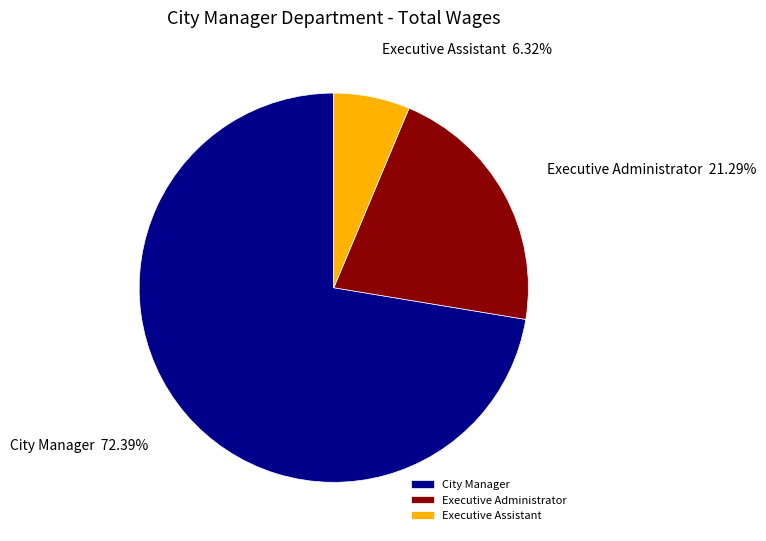

Combined, do City Manager and Executive Assistant account for over 50%?

Yes